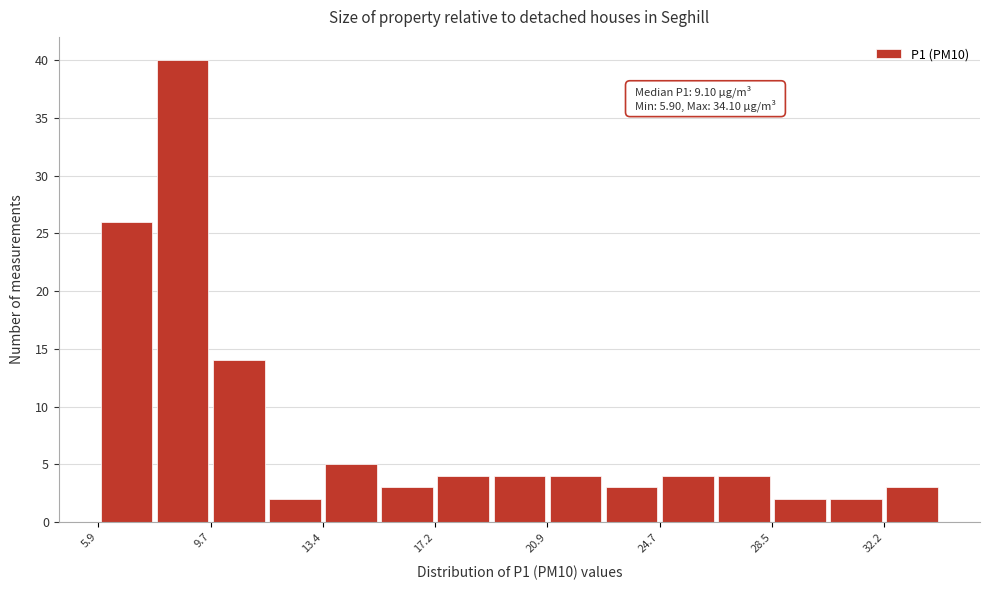

Around what value on the x-axis is the tallest bar? Give the approximate position of its centre, as read against the axis.

8.5